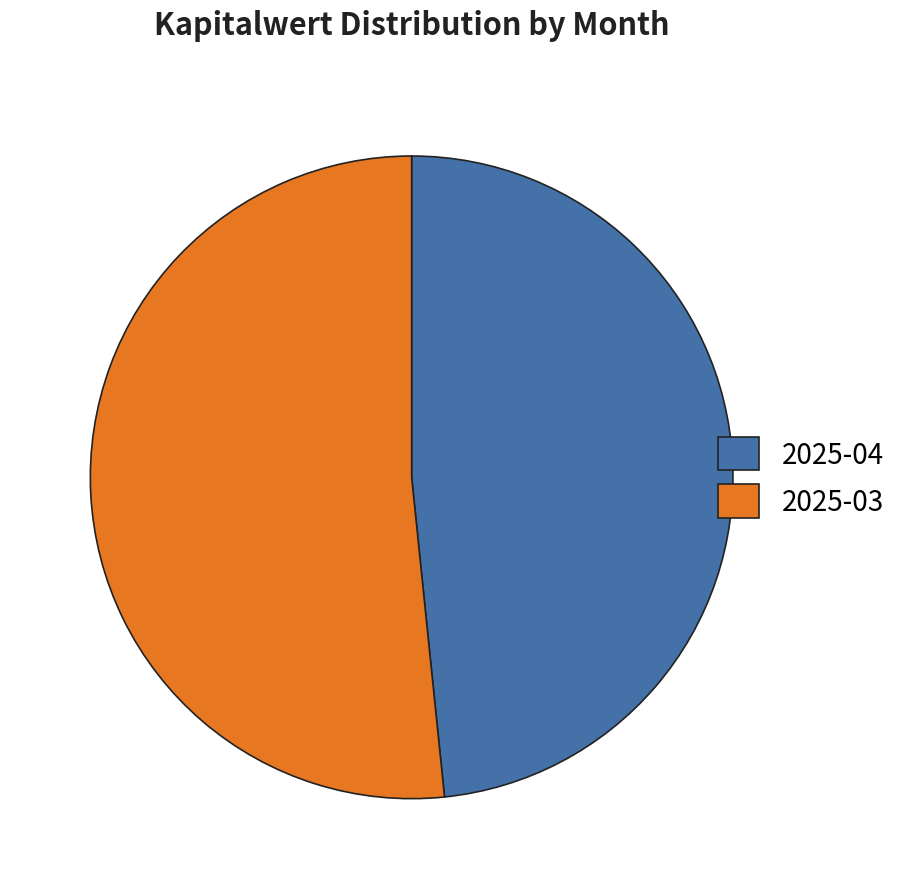

Between 2025-04 and 2025-03, which is larger?

2025-03